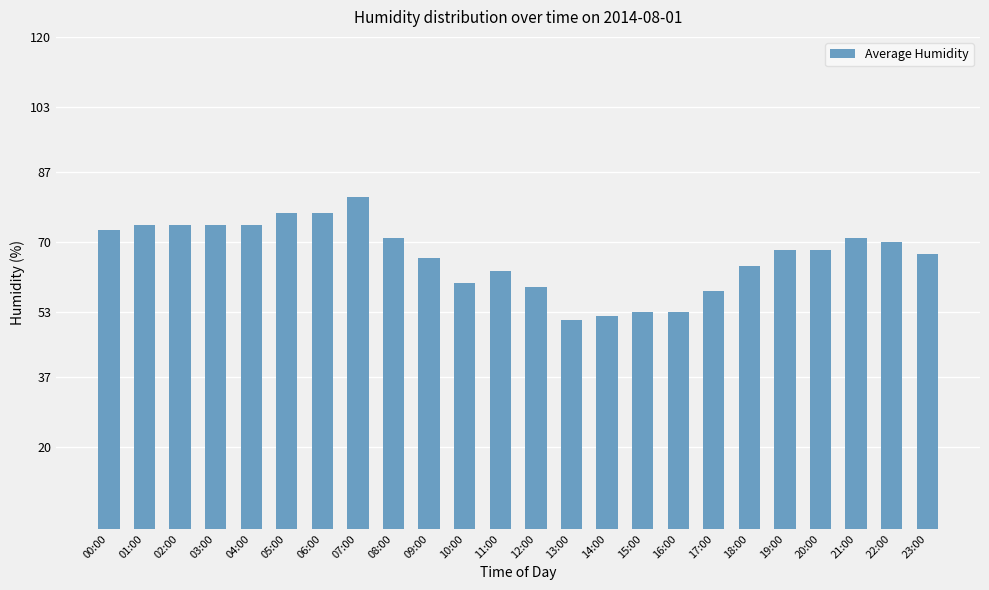

Reading right to left, extract all data points from this chart.

67	70	71	68	68	64	58	53	53	52	51	59	63	60	66	71	81	77	77	74	74	74	74	73